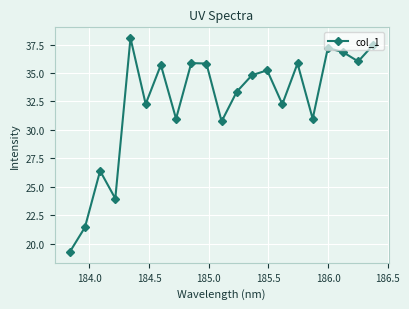

What is the value of the 15th point from the left?

32.3